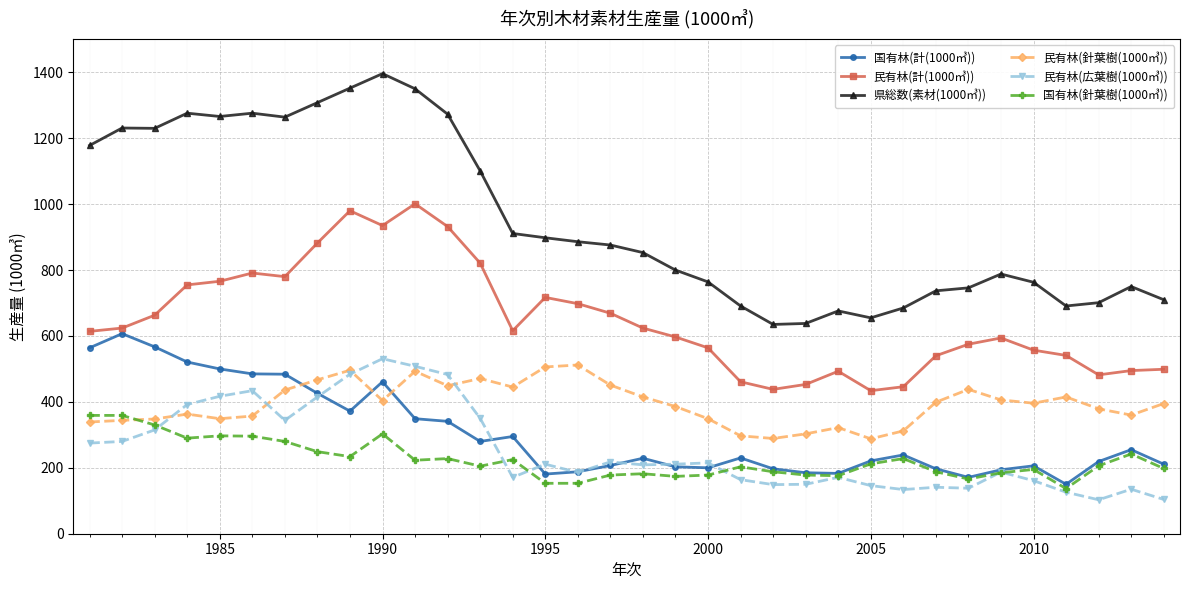

True or false: 民有林(針葉樹(1000㎥)) and 県総数(素材(1000㎥)) intersect in this chart.

False